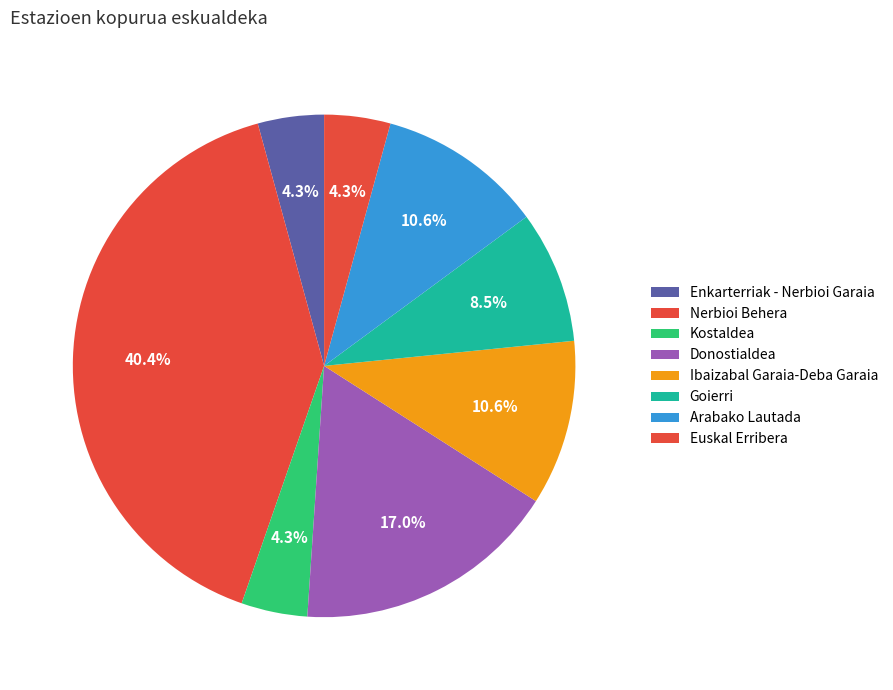

Which category has the biggest portion of the pie?

Nerbioi Behera